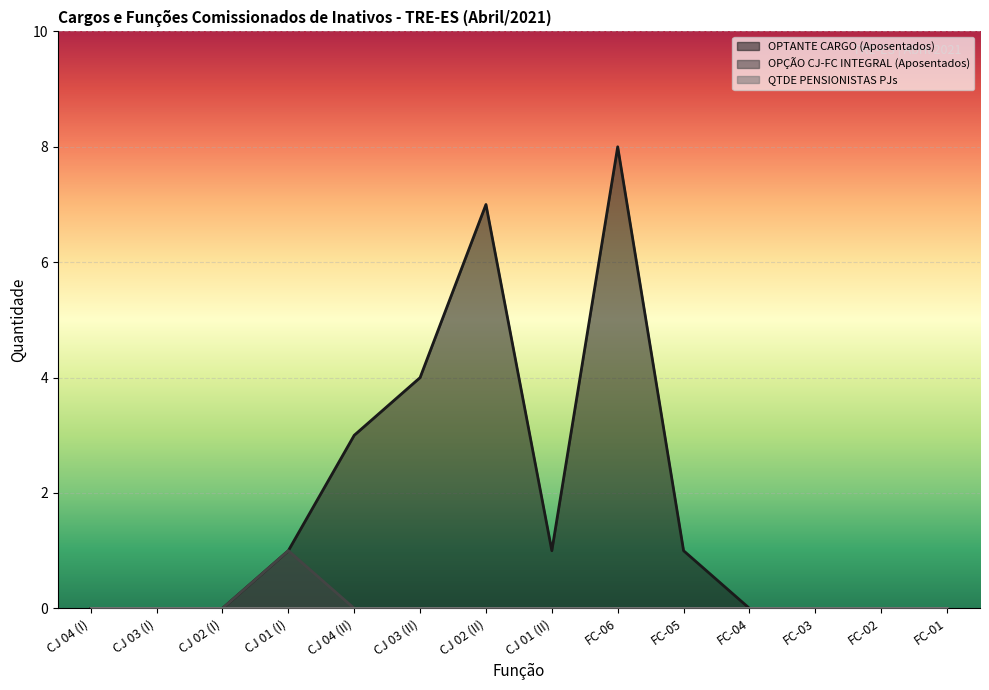

What value does the OPTANTE CARGO (Aposentados) series have at FC-05?

1